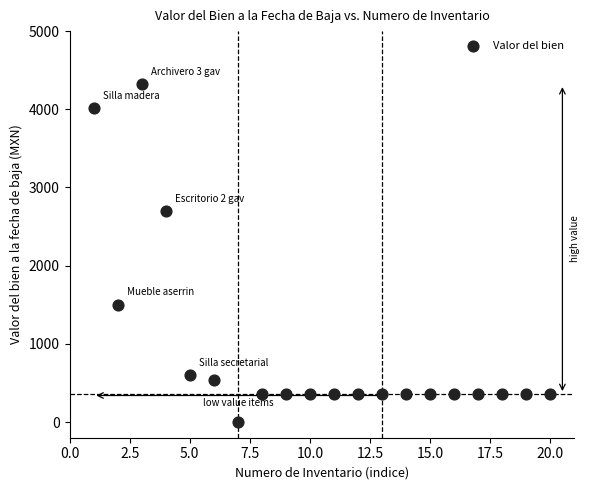

What Y value in the scatter plot is closest to 2160?

2700